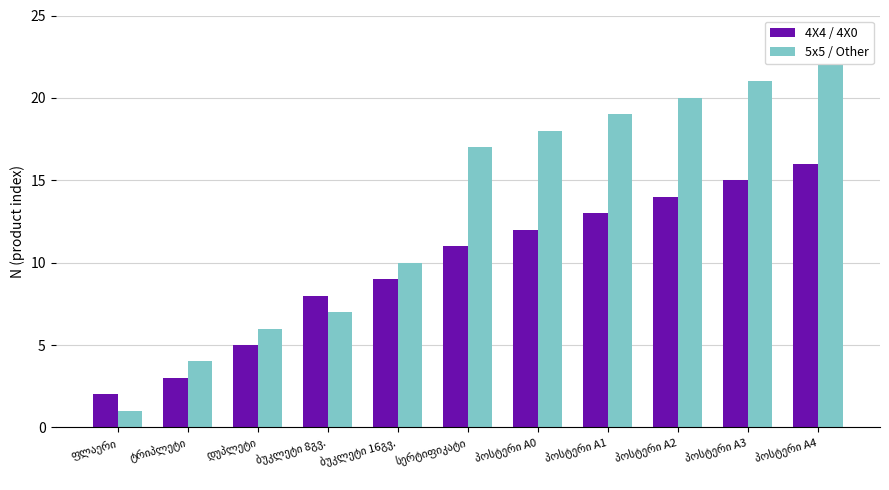

List the series in order of their overall mean, lowest first.

4X4 / 4X0, 5x5 / Other